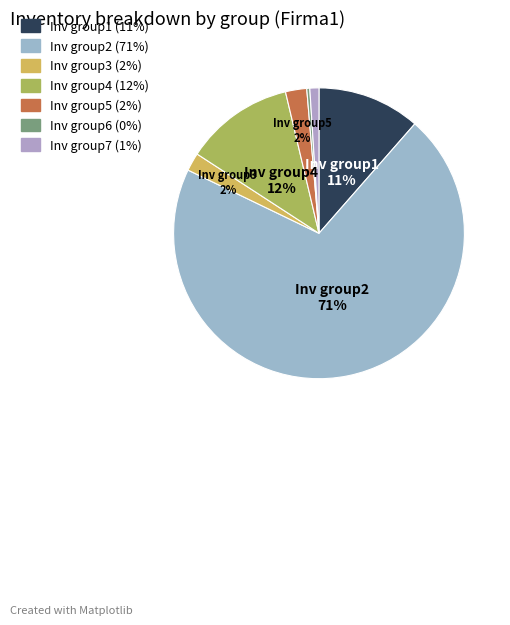

To the nearest percent, what is the average slice percentage?

14%